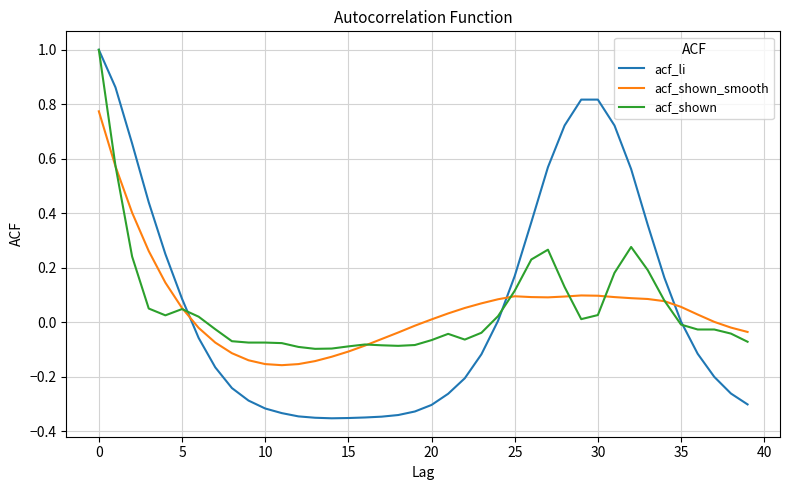

Which series has the largest range (max minus min)?

acf_li